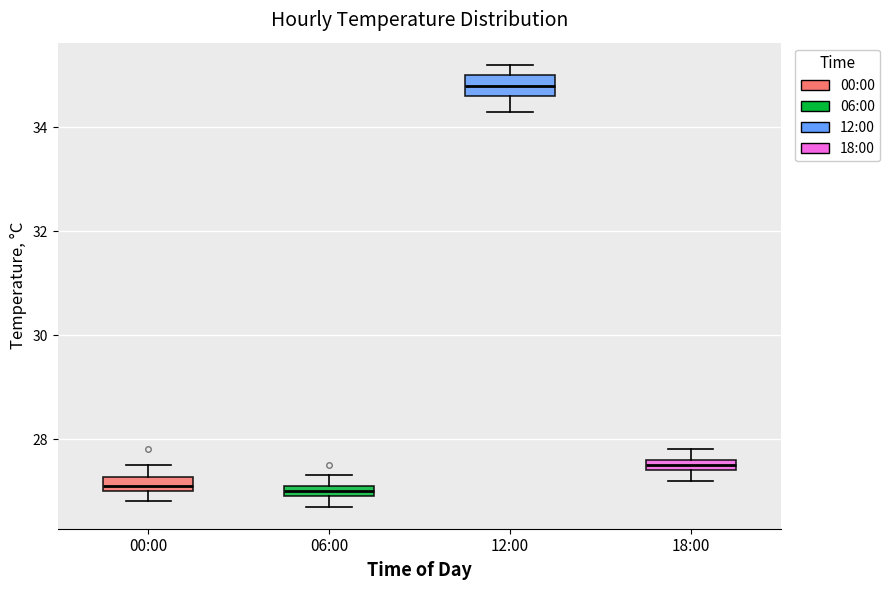

Where is the lower edge of the box for 06:00 on the y-axis? The values are not printed on the chart, so give them approximately, as read against the axis.

27.0